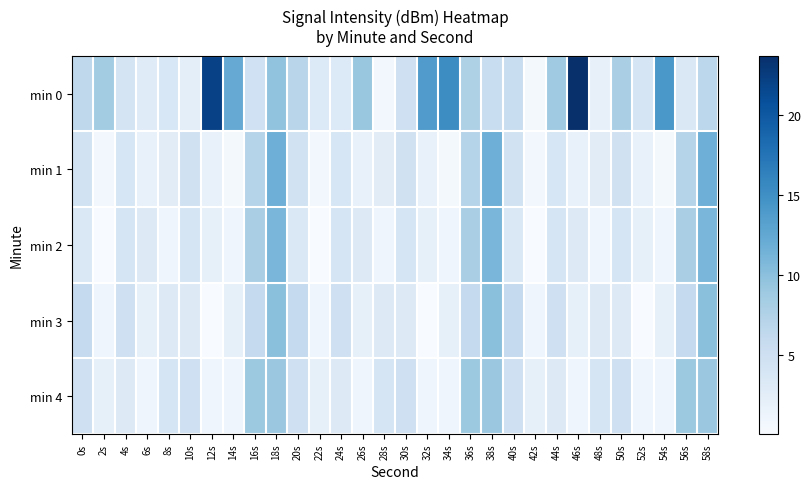

Count the number of data series in this chart.

5